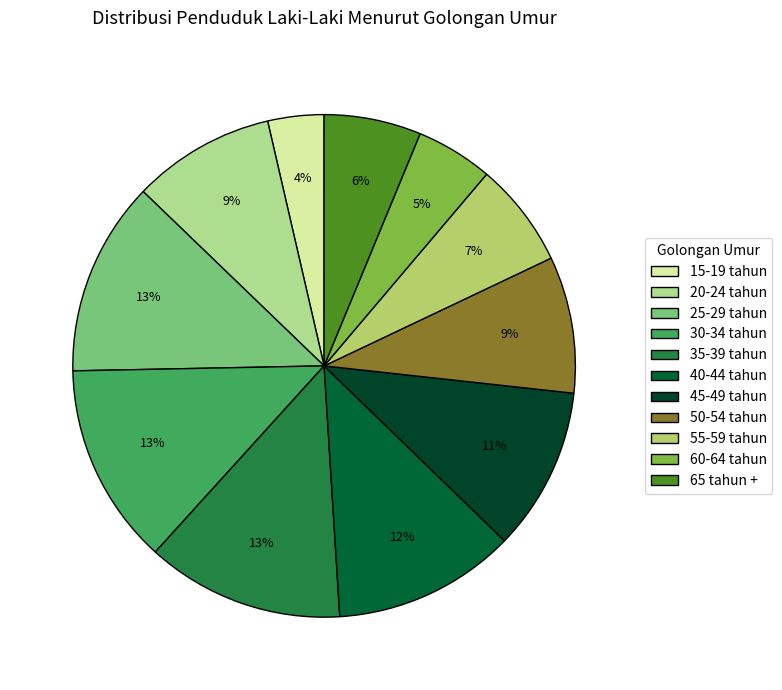

Count the number of slices in the pie.

11